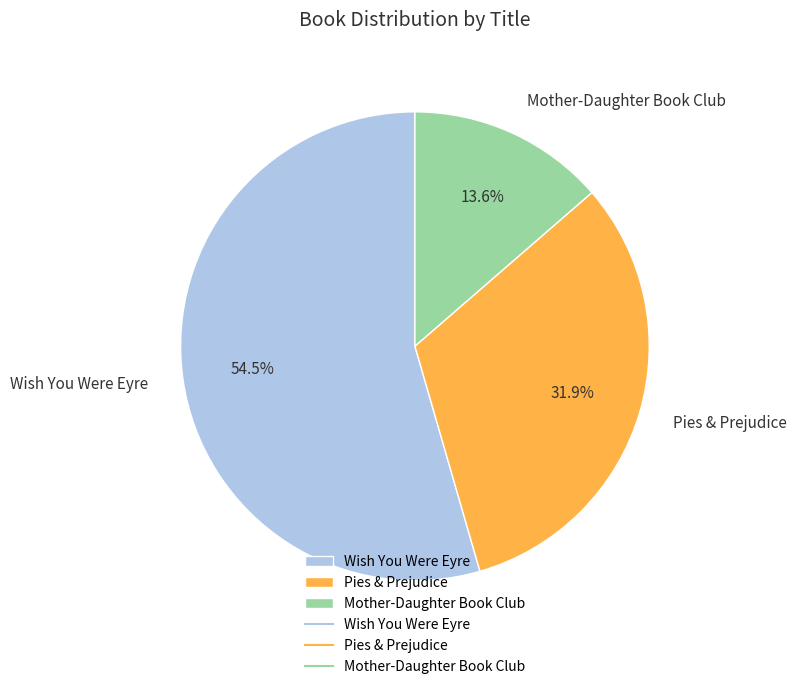

Is there any slice that represents more than half of the pie?

Yes